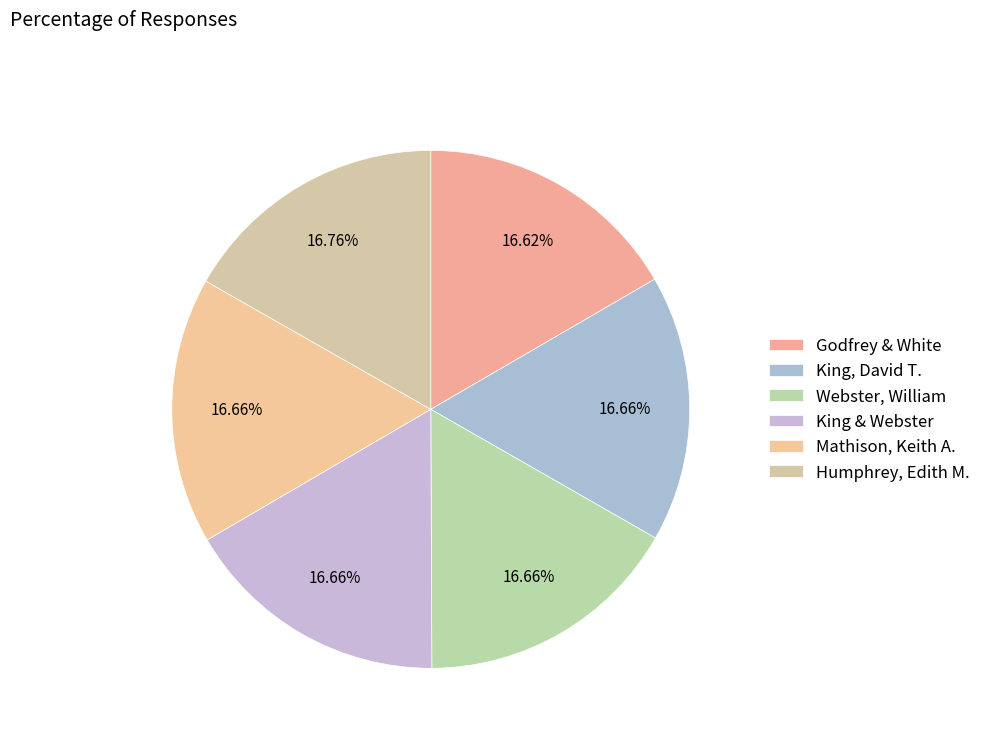

Count the number of slices in the pie.

6